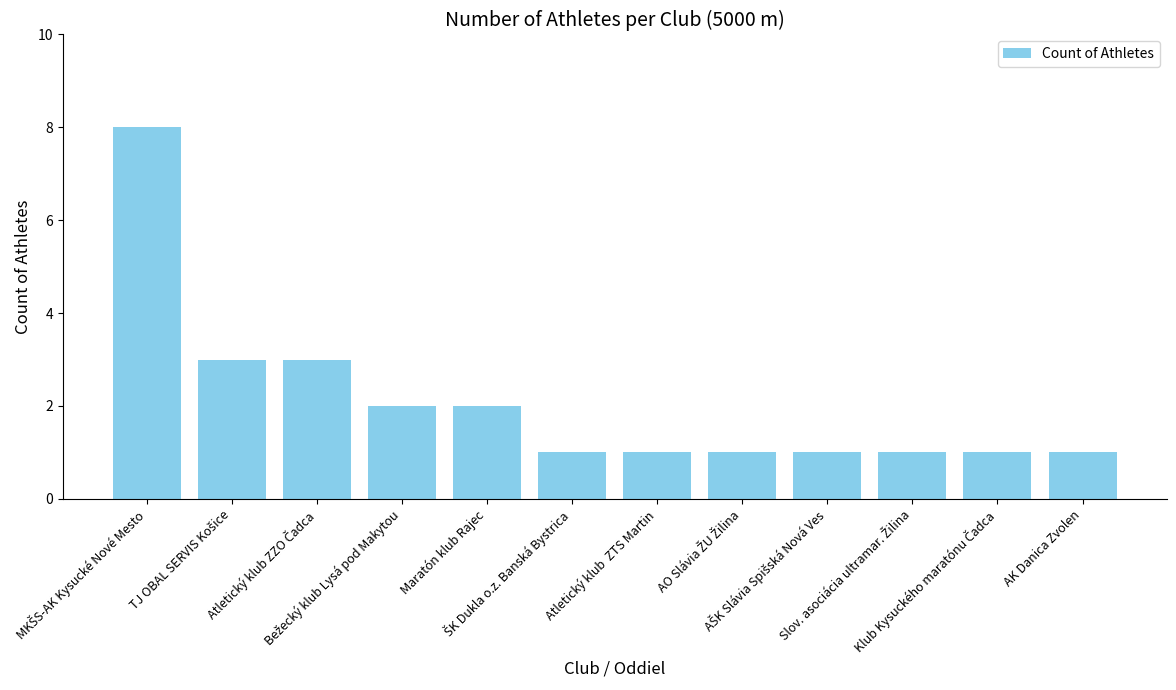

How many series are shown in this chart?

1